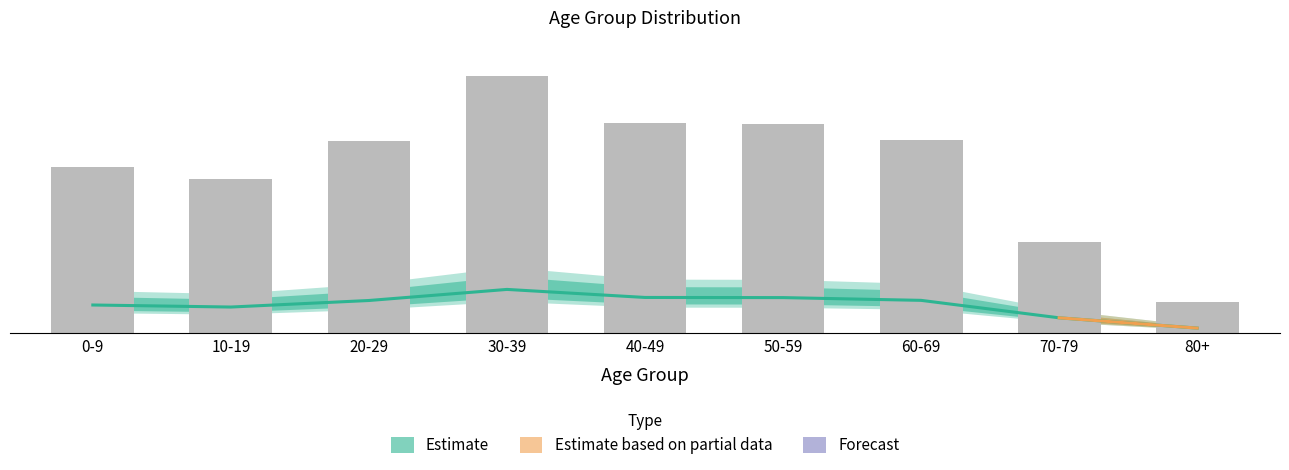

Reading right to left, transcribe all the data shown in this chart.

Relative Frequency: 0.0	0.1	0.1	0.1	0.1	0.2	0.1	0.1	0.1
Frequency: 0.1	0.4	0.8	0.8	0.8	1.0	0.7	0.6	0.6